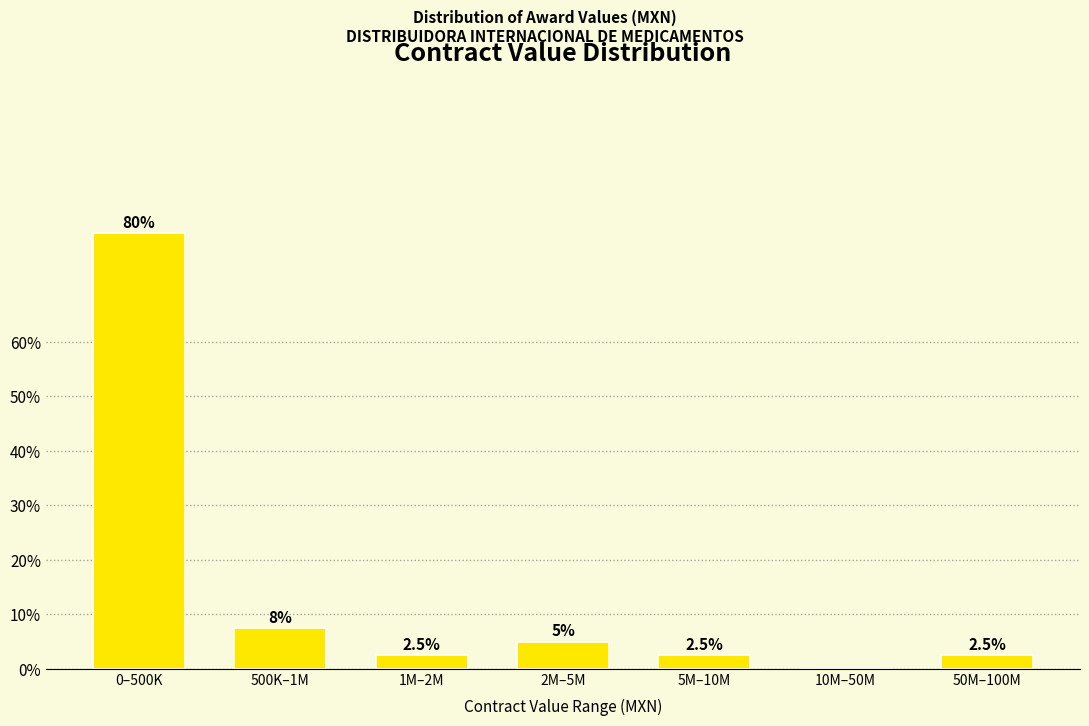

What is the maximum value shown in the chart?

80.0